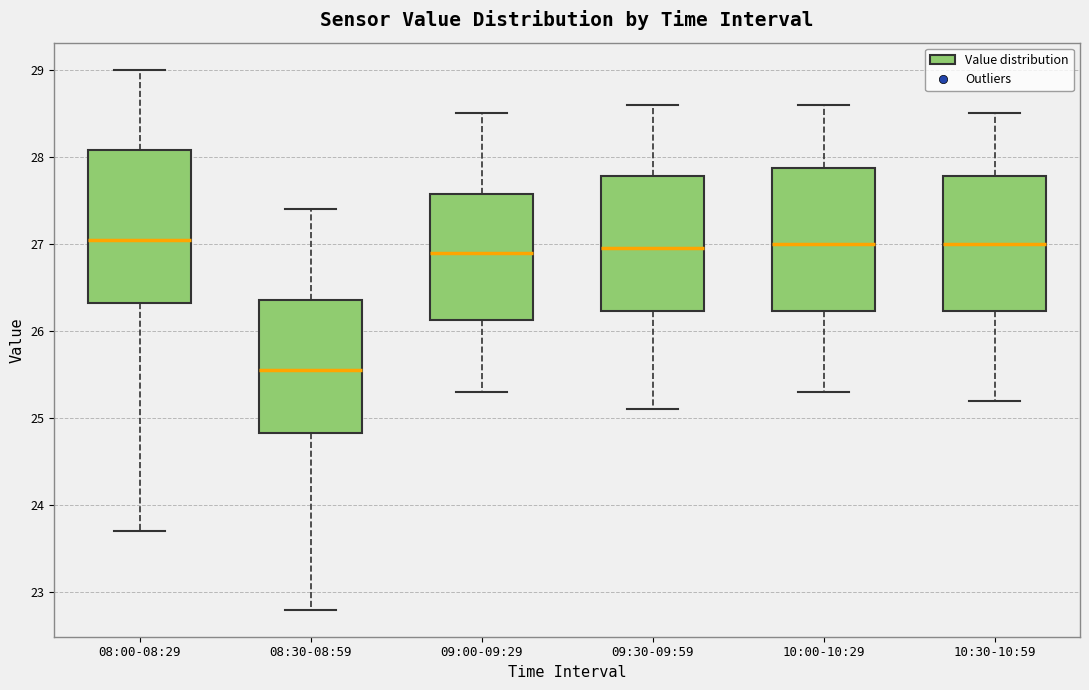

Comparing the boxes themselves (not the whiskers), which one is the tallest?

08:00-08:29